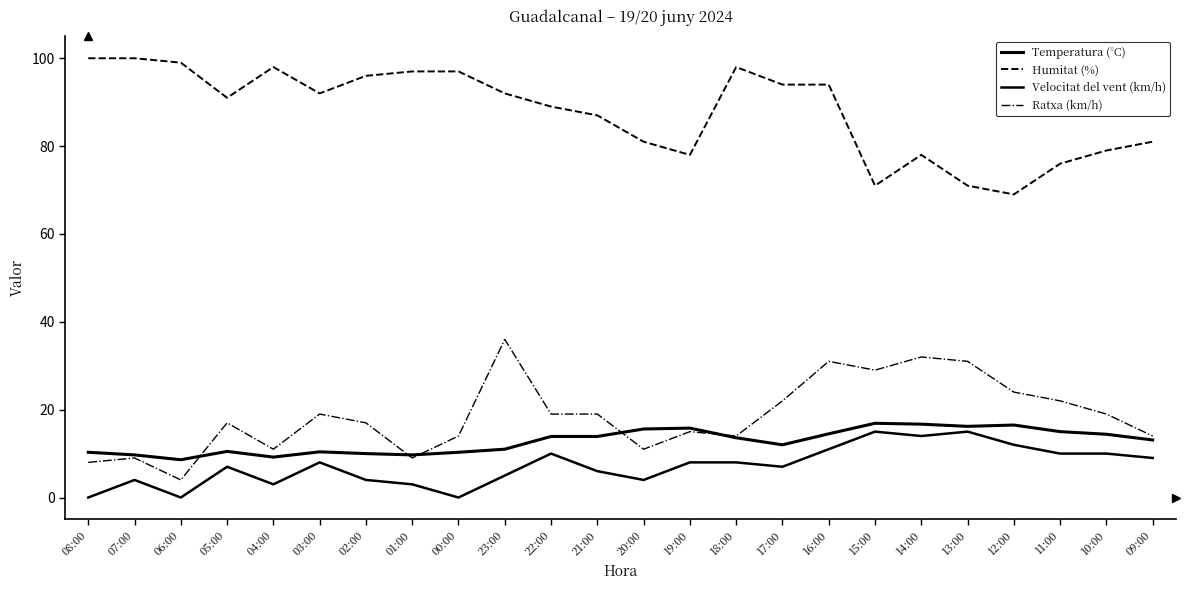

True or false: Ratxa (km/h) and Humitat (%) intersect in this chart.

False